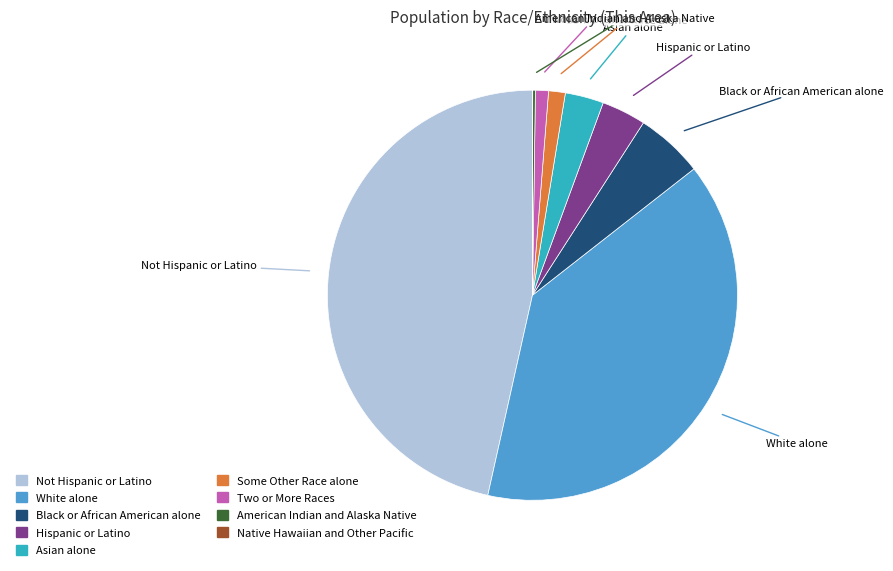

Does any single category account for the majority?

No